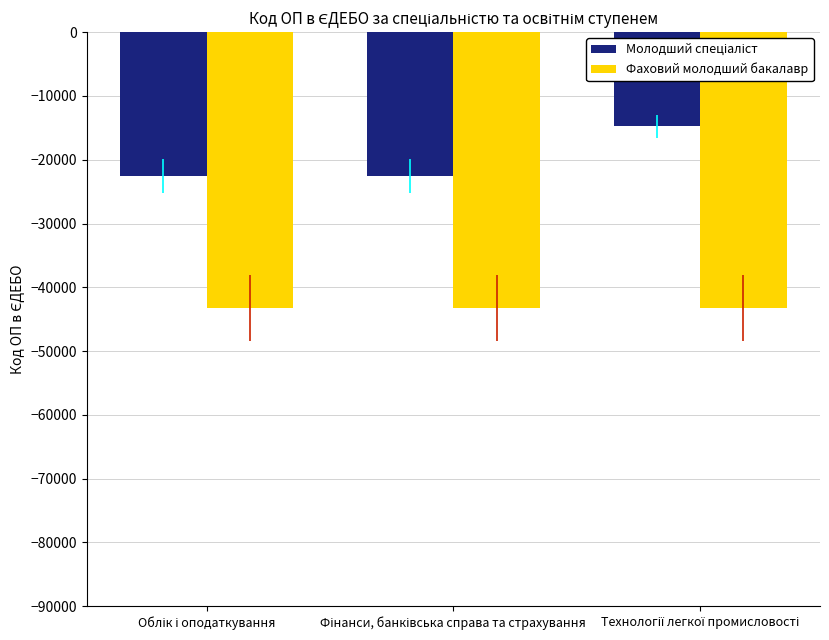

Count the number of data series in this chart.

2